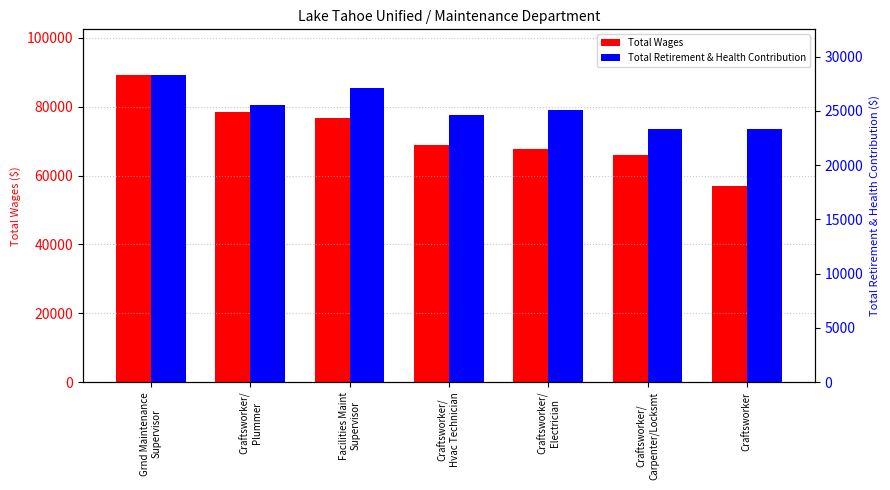

What is the smallest value displayed?

23296